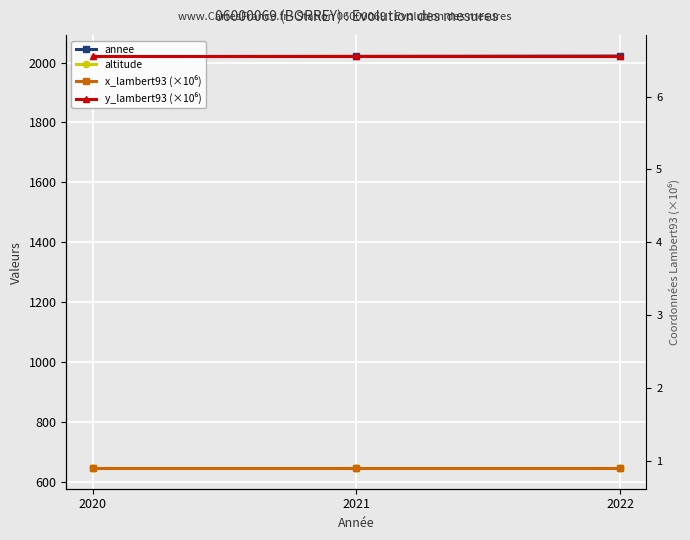

Which series has the largest total across all categories?

annee